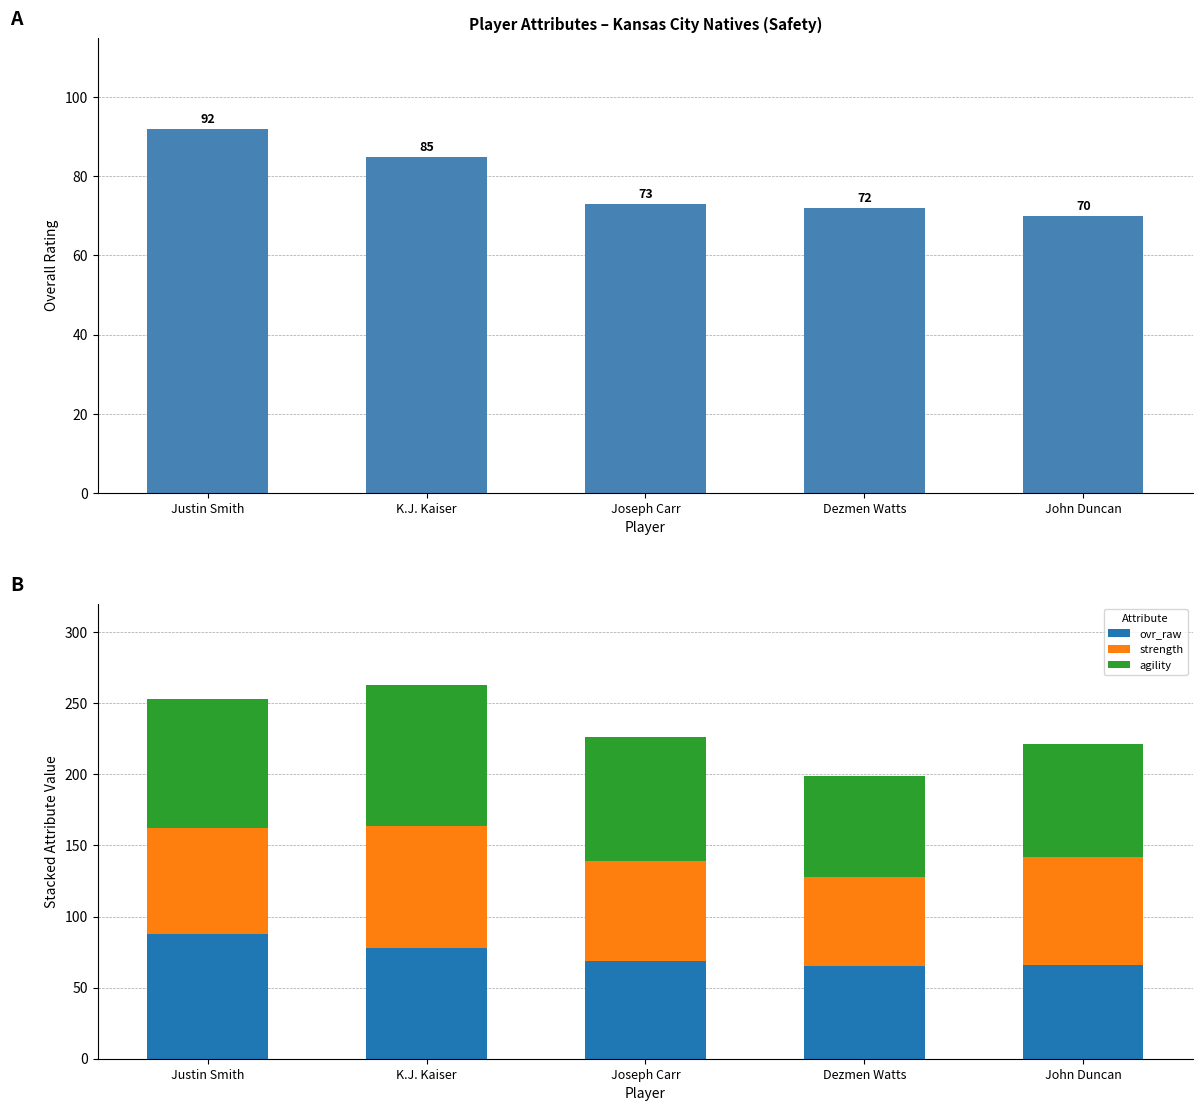

At which category is the sum across all series the highest?

K.J. Kaiser